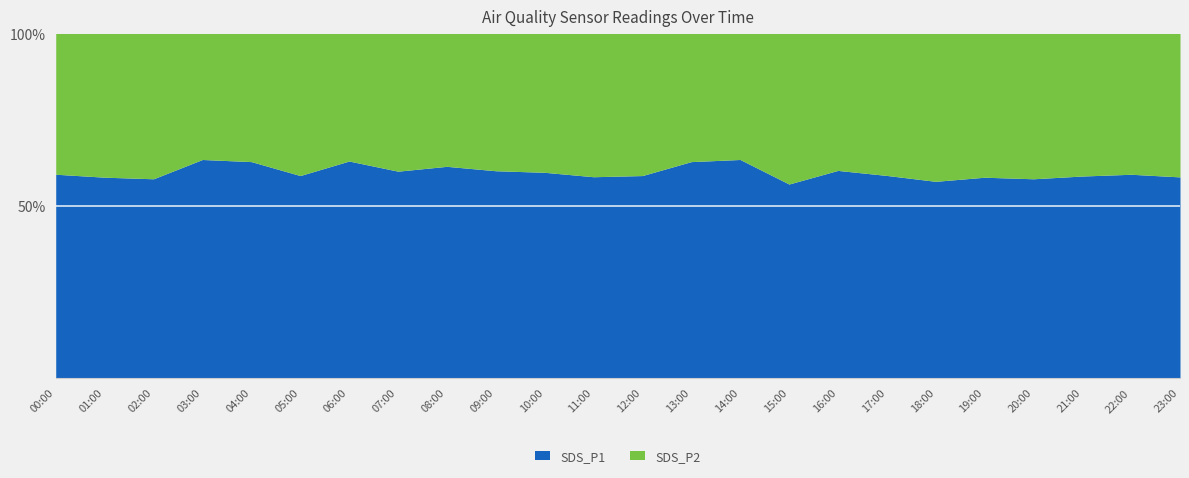

What is the label of the 15th point from the left?

14:00